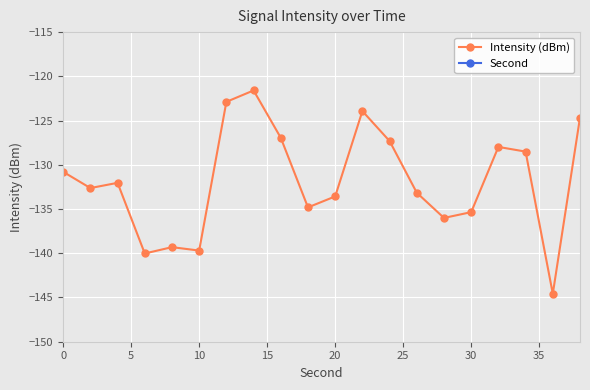

The value of Intensity (dBm) at 10 is -139.7. True or false?

True